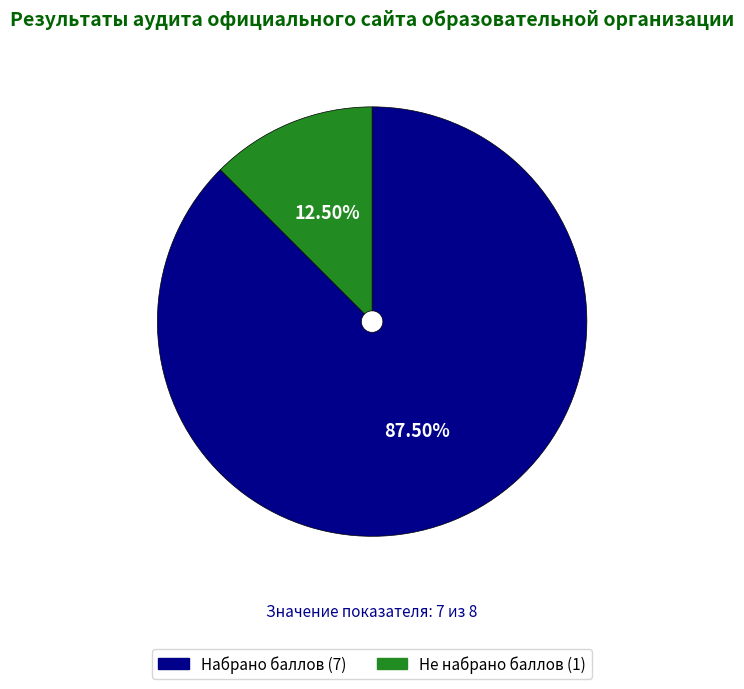

Does Набрано баллов (7) account for over 50% of the chart?

Yes